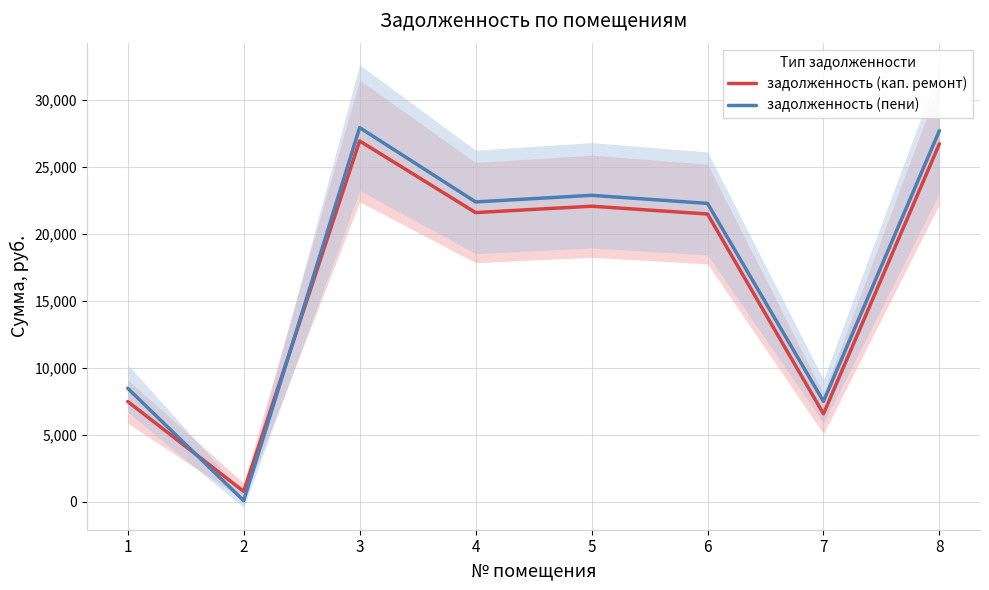

Is it true that задолженность (пени) equals 8484.1 at 1?

True